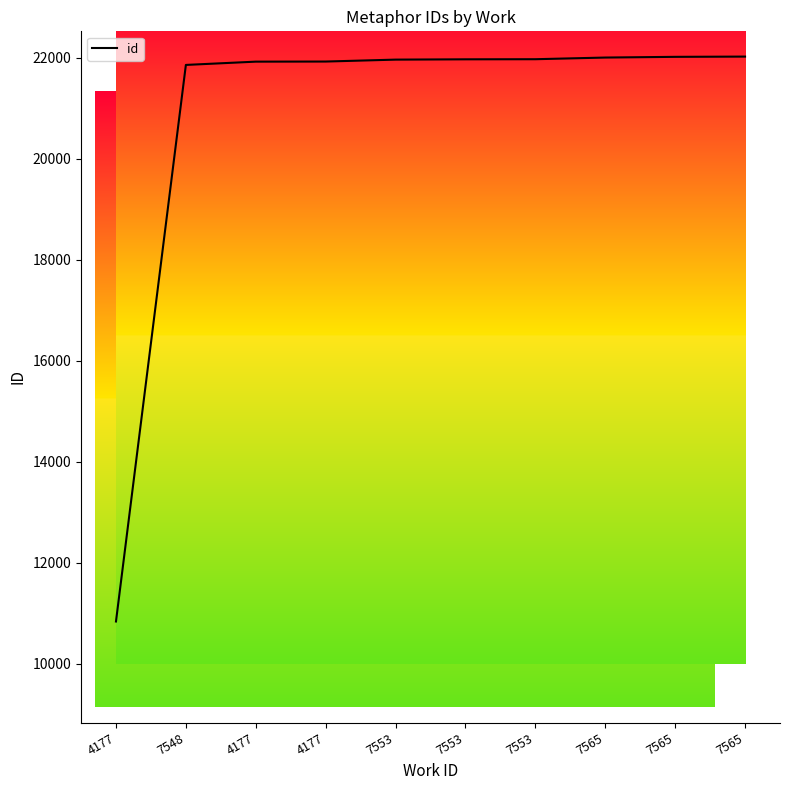

Does the chart have visible grid lines?

No